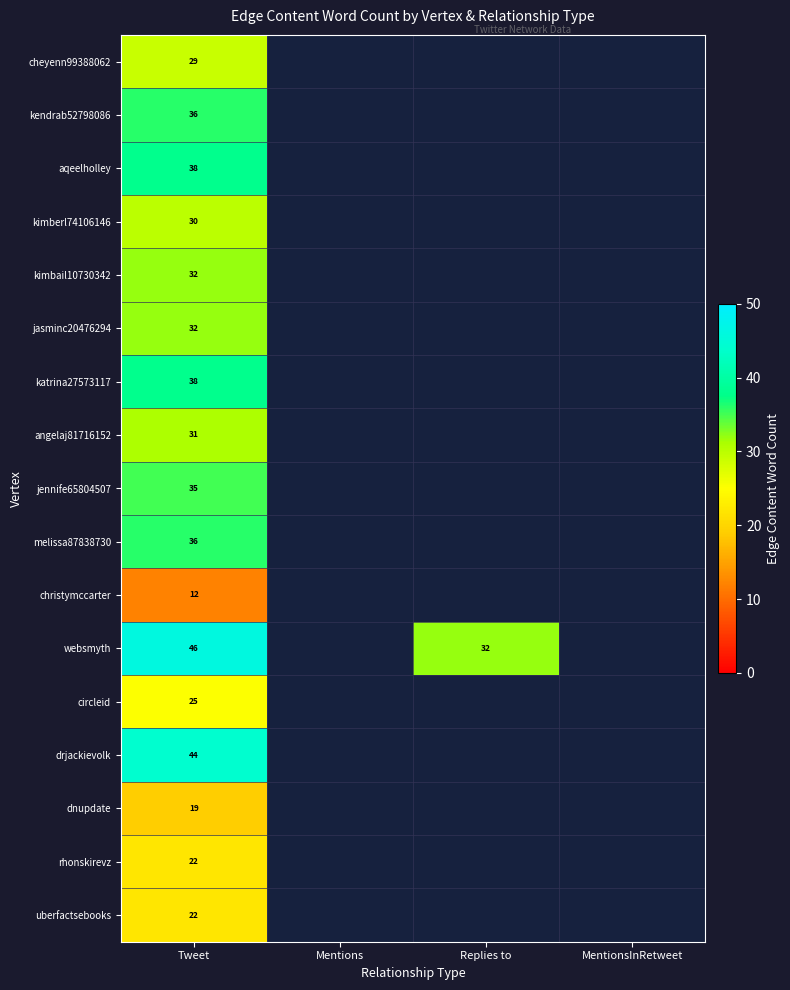

What is the total value across all series at Tweet?

527